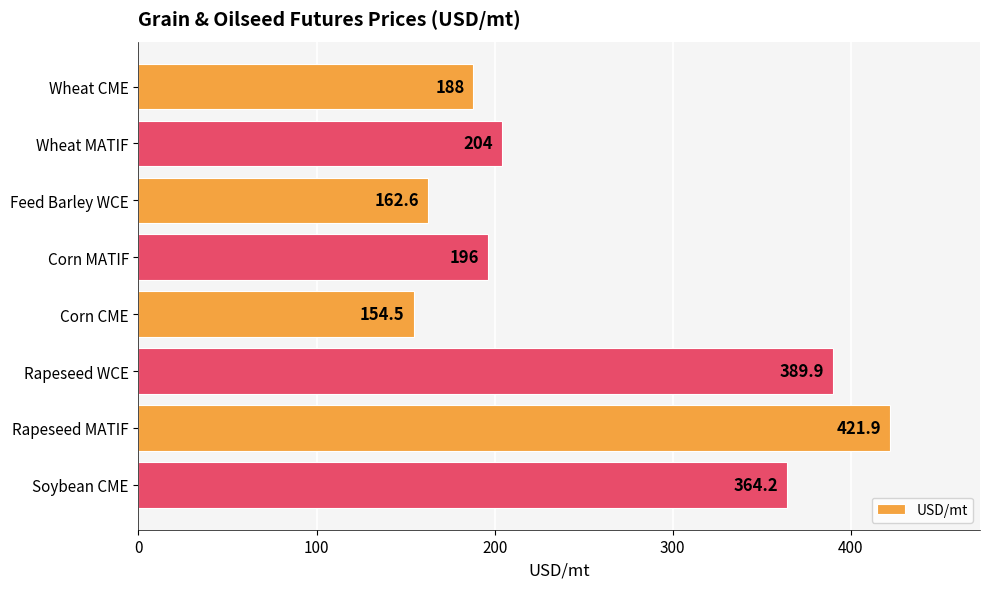

Which label corresponds to the largest value in the chart?

Rapeseed MATIF